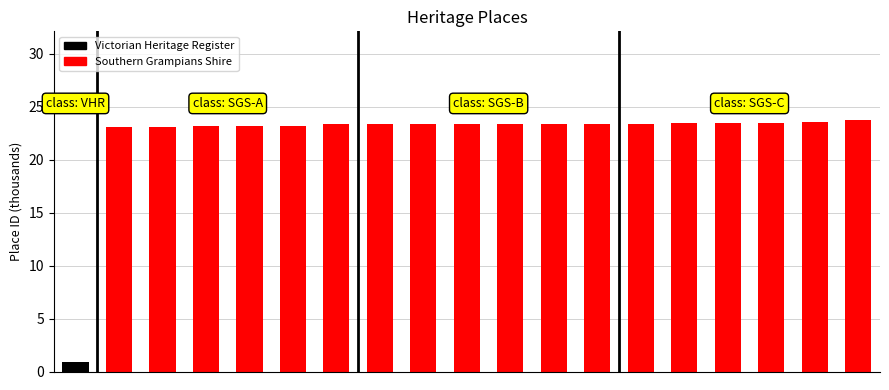

What is the value of the 18th bar from the left?

23.5